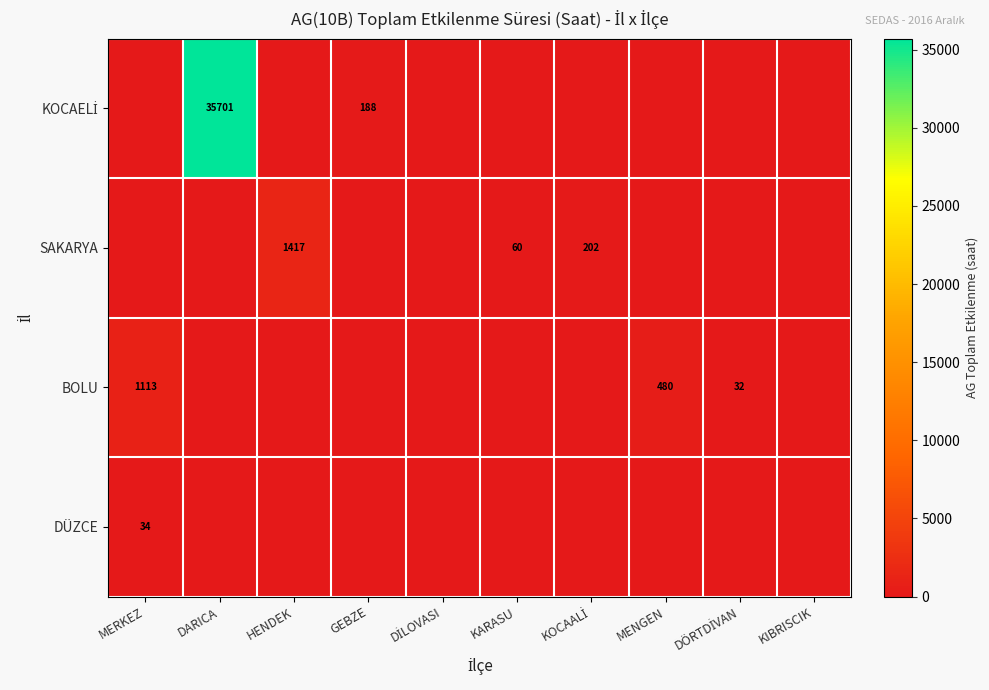

Between HENDEK and MENGEN, which series saw the biggest shift?

SAKARYA